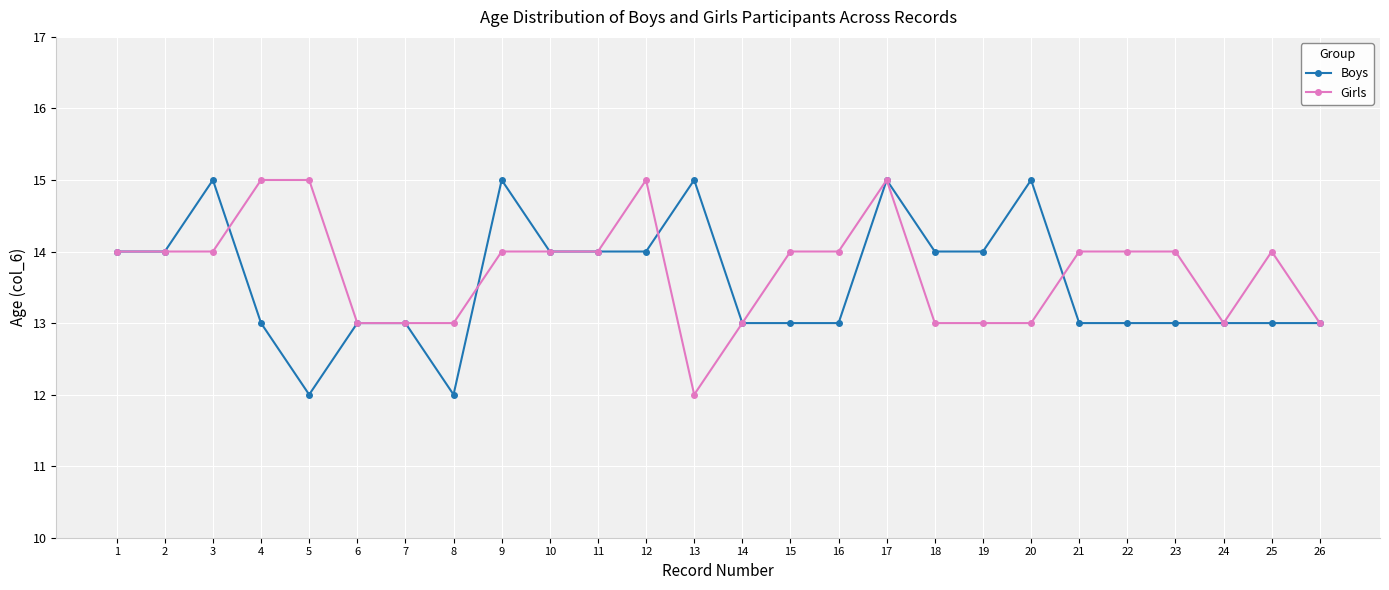

How many values in the Girls series are below 14?

10